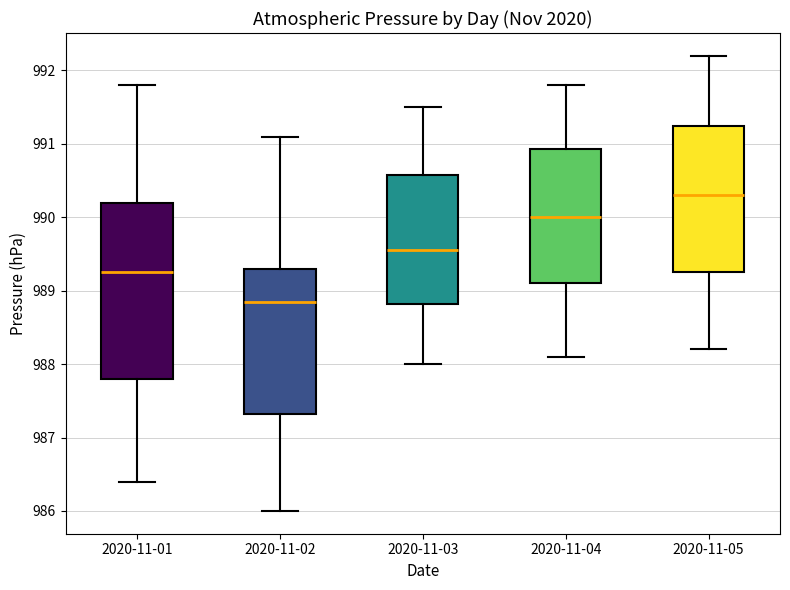

Reading left to right, read every box against the y-axis: the position of its median line, the range the box covers, and the ends of its whiskers. The values are not printed on the chart, so give them approximately, as read against the axis.

2020-11-01: median 989.3, box 987.8 to 990.2, whiskers 986.4 to 991.8
2020-11-02: median 988.9, box 987.3 to 989.3, whiskers 986.0 to 991.1
2020-11-03: median 989.6, box 988.8 to 990.6, whiskers 988.0 to 991.5
2020-11-04: median 990.0, box 989.1 to 990.9, whiskers 988.1 to 991.8
2020-11-05: median 990.3, box 989.3 to 991.3, whiskers 988.2 to 992.2